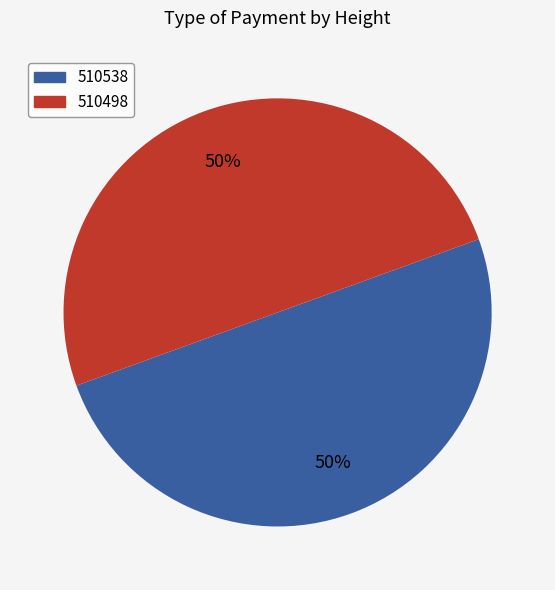

Is the sum of 510538 and 510498 greater than half?

Yes